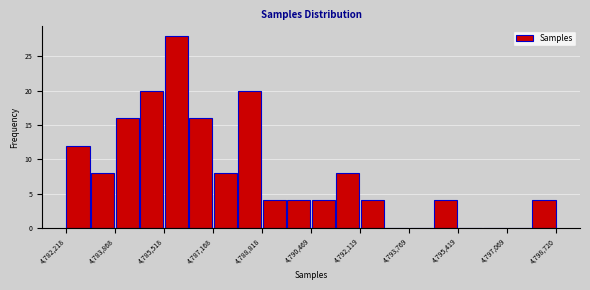

What is the height of the bar covering 4785600 to 4786400 on the x-axis? Neither the bar edges nor the heights are printed on the chart, so give them approximately, as read against the axes.

28